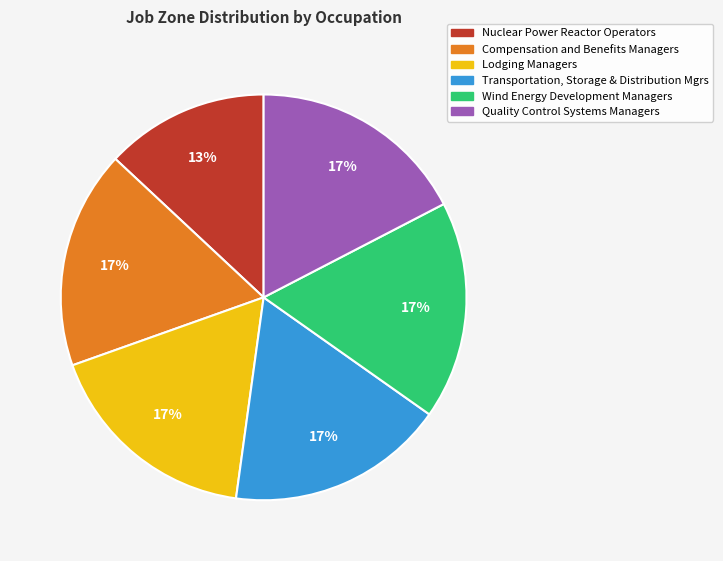

What is the smallest slice in the pie chart?

Nuclear Power Reactor Operators